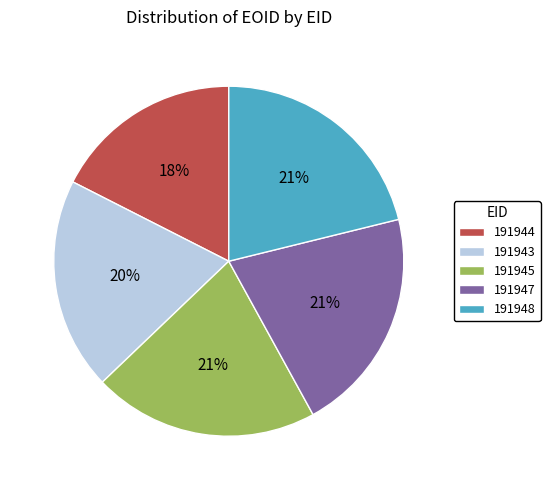

To the nearest percent, what percentage of the pie is 191944?

18%